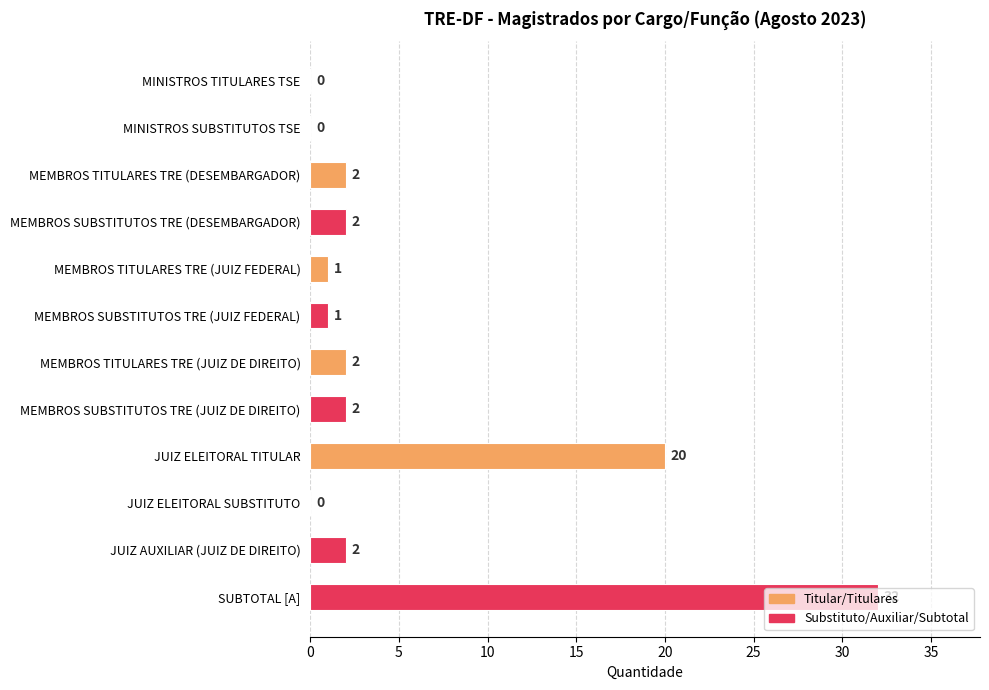

What is the average value?

5